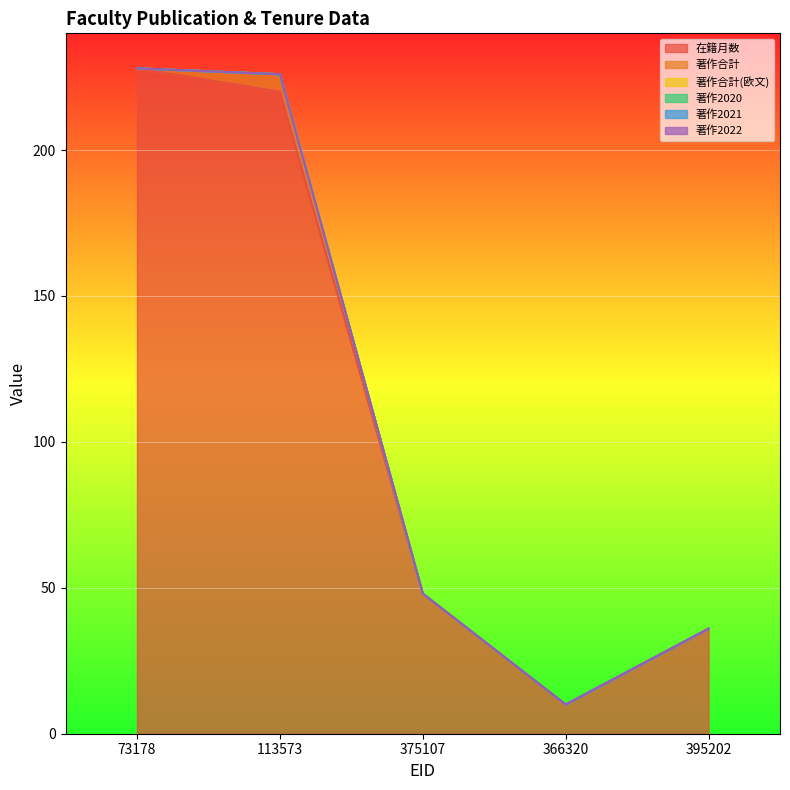

List the series in order of their peak value, highest first.

在籍月数, 著作合計, 著作合計(欧文), 著作2020, 著作2021, 著作2022